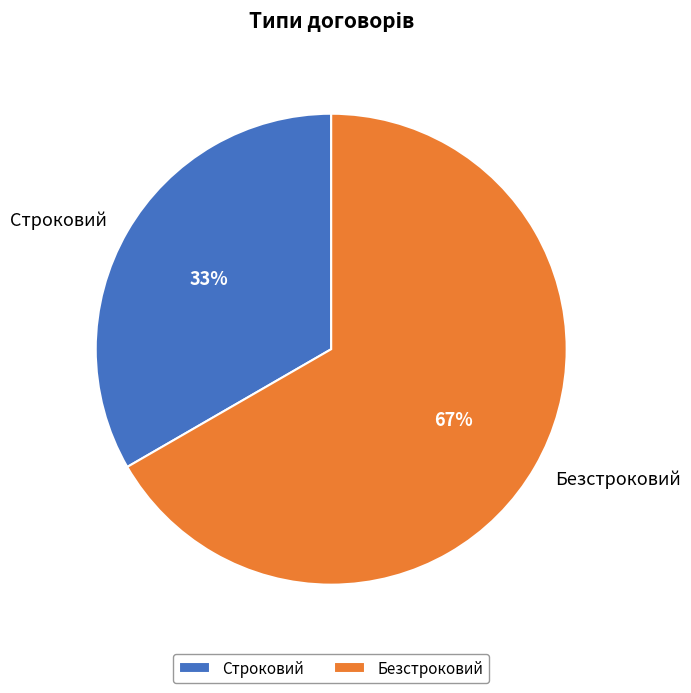

What is the largest slice in the pie chart?

Безстроковий